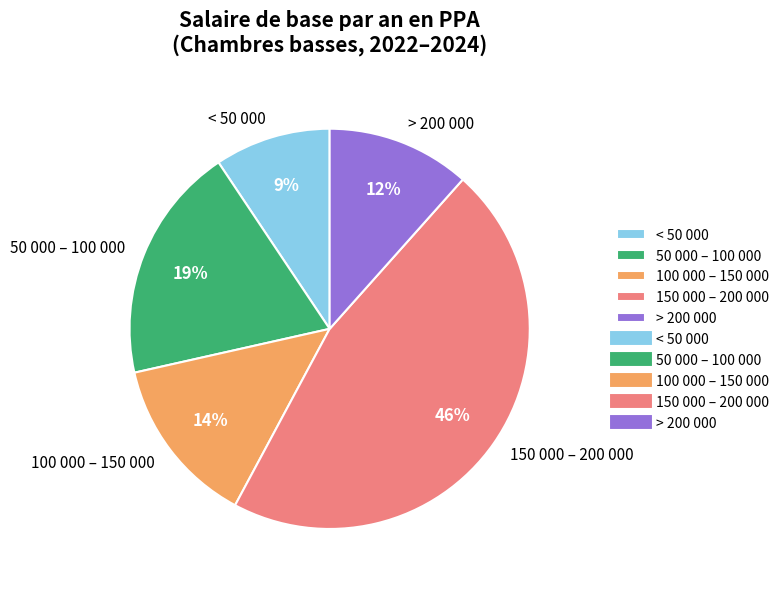

Rank the categories by value from highest to lowest.

150 000 – 200 000, 50 000 – 100 000, 100 000 – 150 000, > 200 000, < 50 000